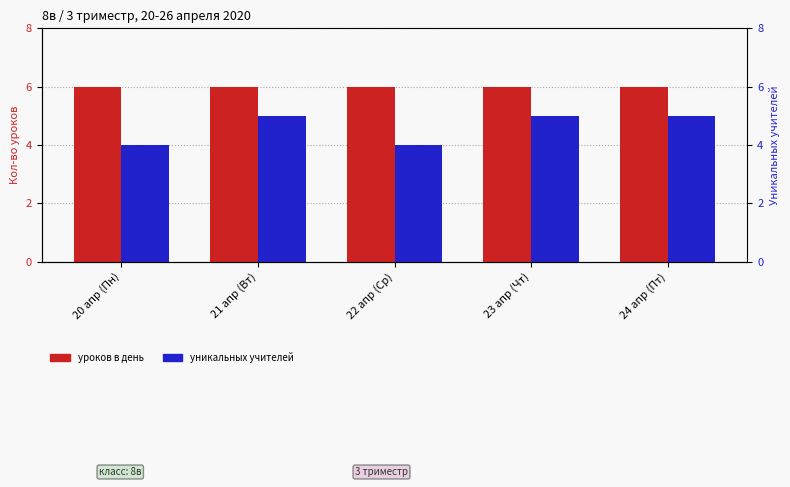

Which series has the largest total across all categories?

уроков в день